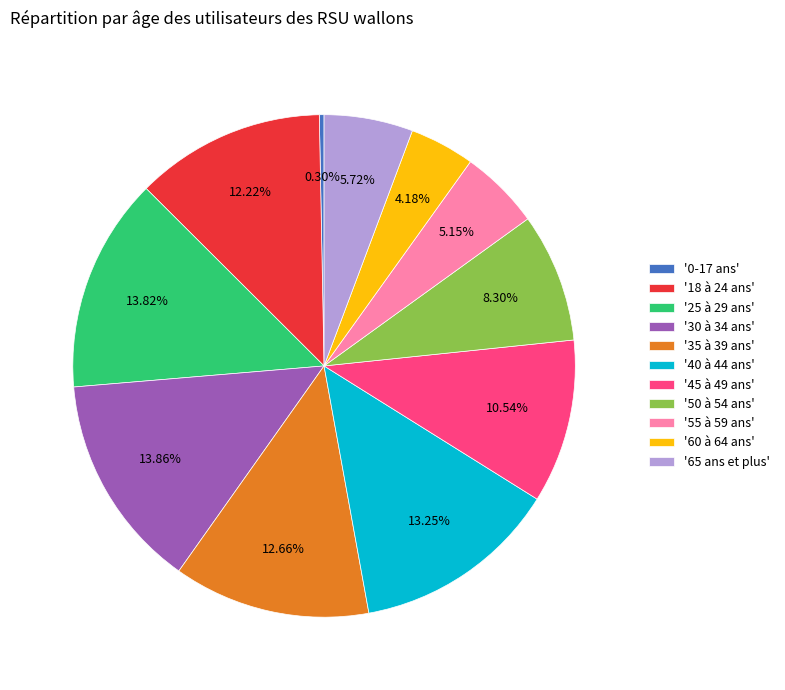

Does '35 à 39 ans' account for over 50% of the chart?

No